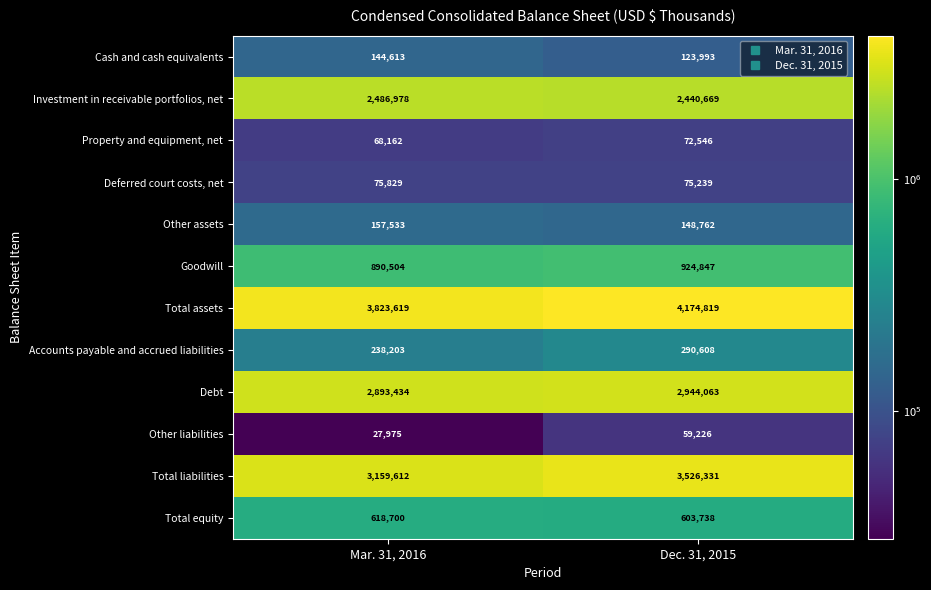

Rank the categories by Total assets value from lowest to highest.

Mar. 31, 2016, Dec. 31, 2015